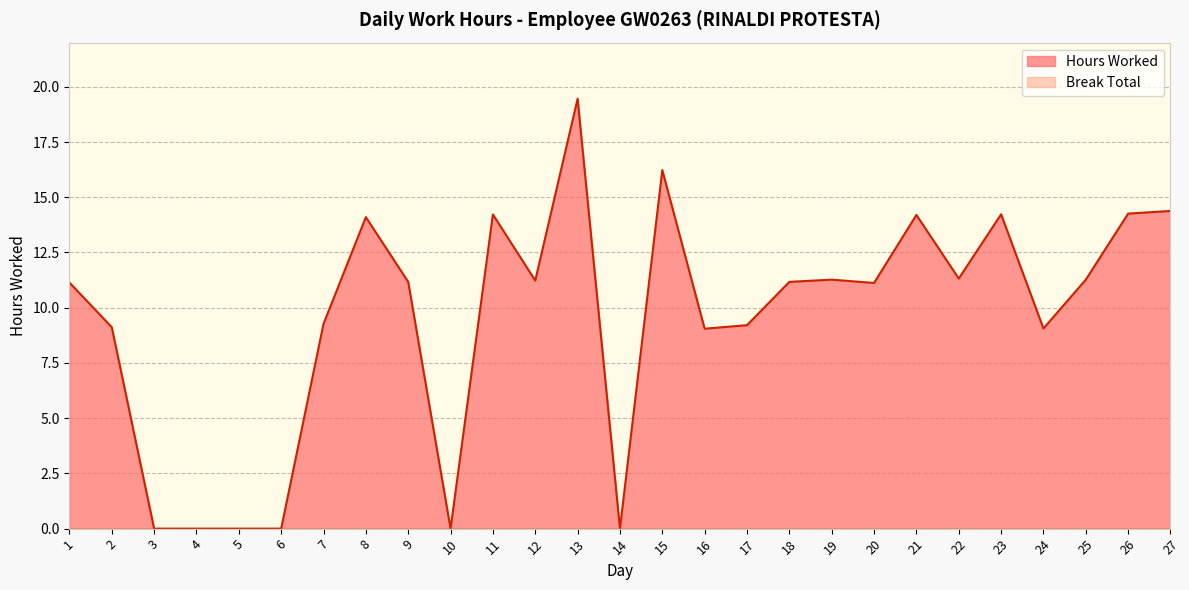

How many lines are shown in the chart?

2